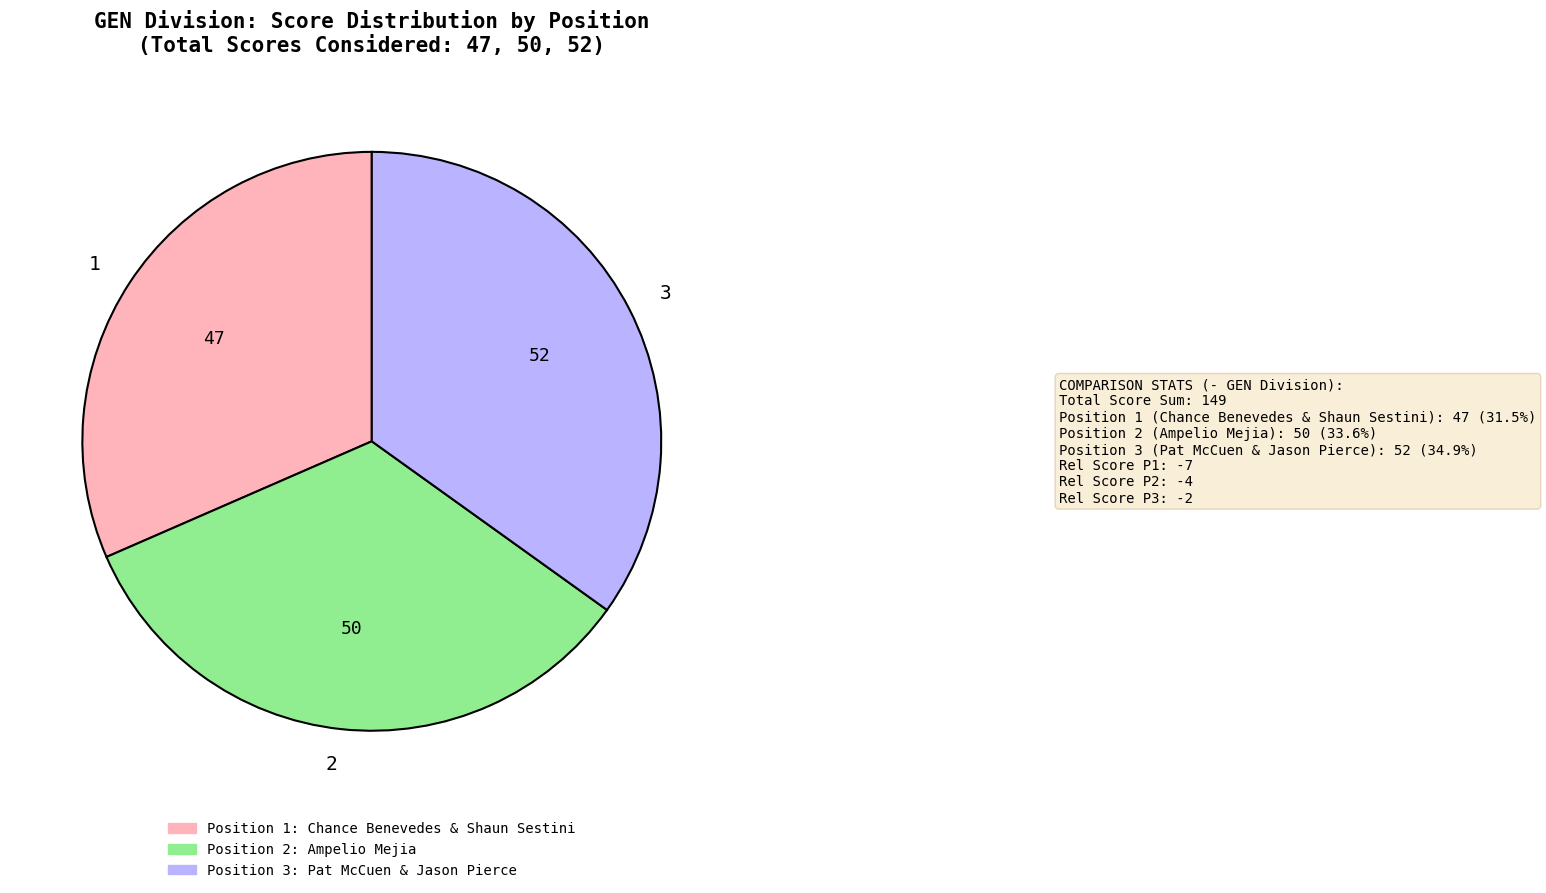

How many segments does this pie chart have?

3